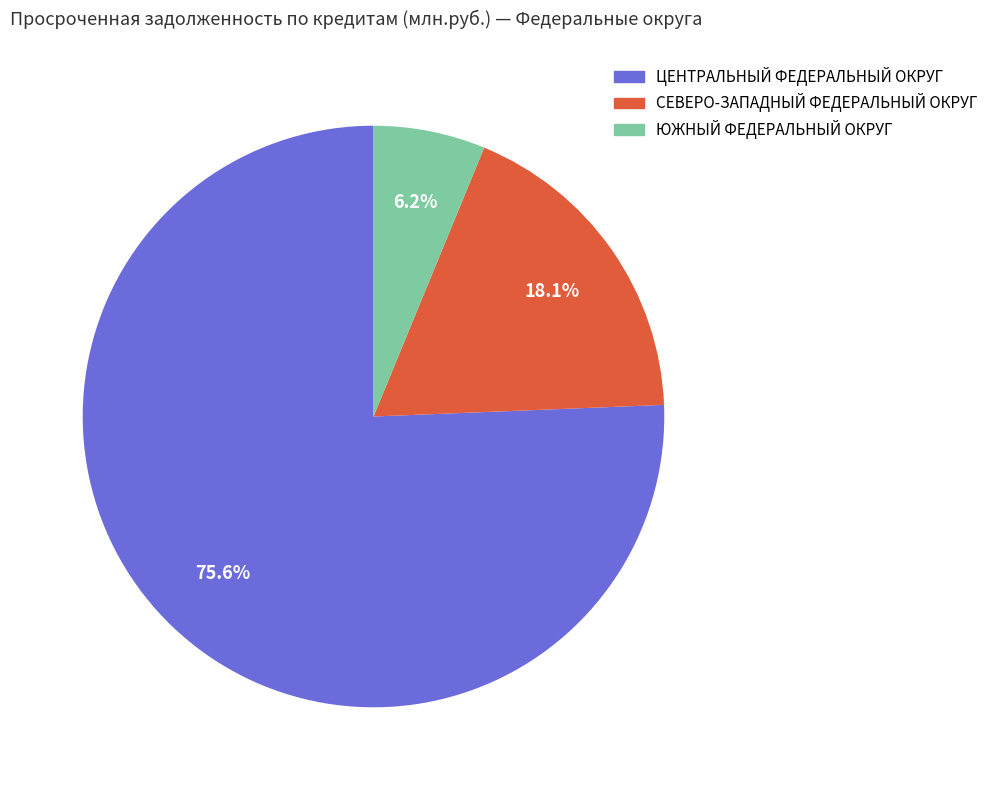

How much of the chart is everything except ЮЖНЫЙ ФЕДЕРАЛЬНЫЙ ОКРУГ?

93.8%